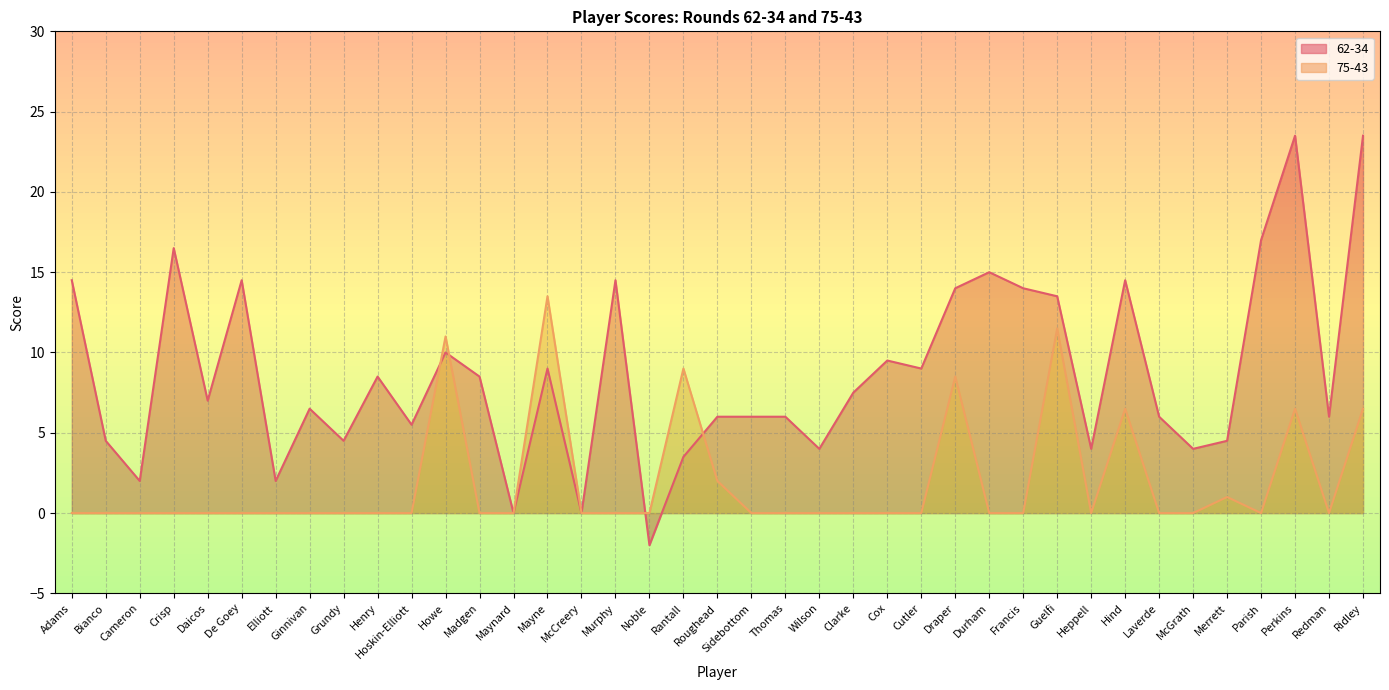

How many positive values does the 62-34 series have?

36